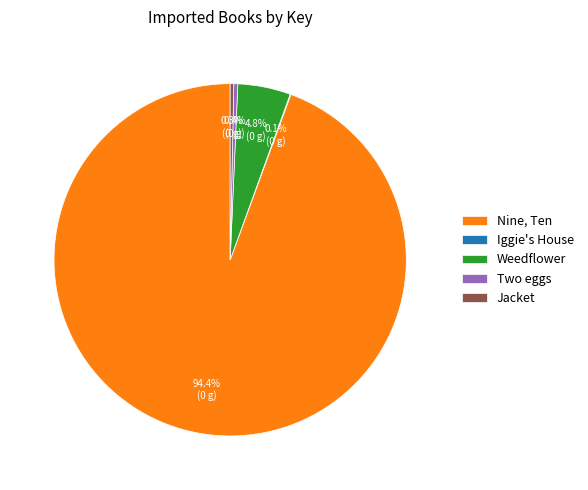

Between Weedflower and Jacket, which is larger?

Weedflower